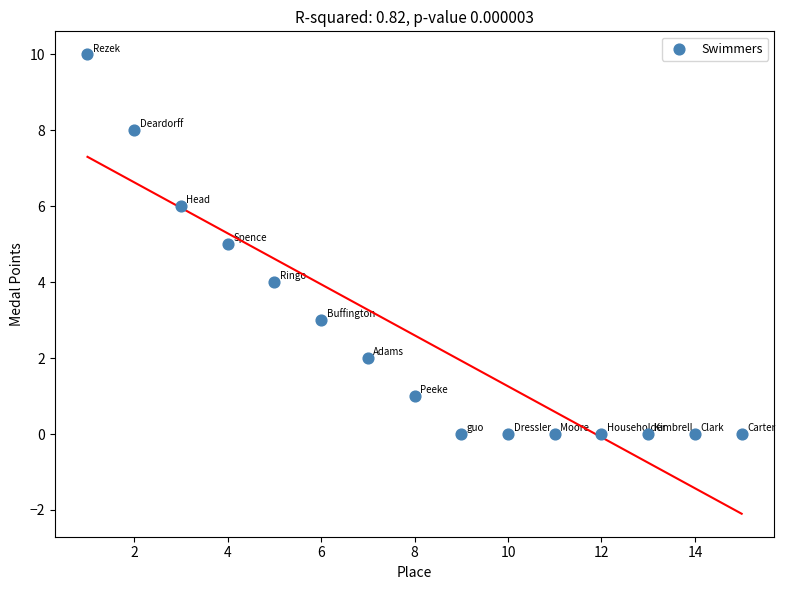

What is the range of X values (max minus min)?

14